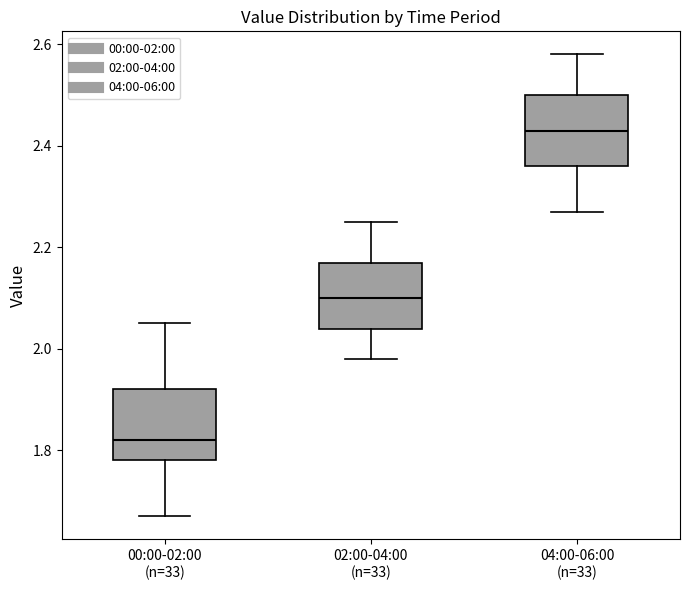

Reading left to right, read every box against the y-axis: the position of its median line, the range the box covers, and the ends of its whiskers. The values are not printed on the chart, so give them approximately, as read against the axis.

00:00-02:00 (n=33): median 1.82, box 1.78 to 1.92, whiskers 1.68 to 2.06
02:00-04:00 (n=33): median 2.10, box 2.04 to 2.18, whiskers 1.98 to 2.26
04:00-06:00 (n=33): median 2.44, box 2.36 to 2.50, whiskers 2.28 to 2.58